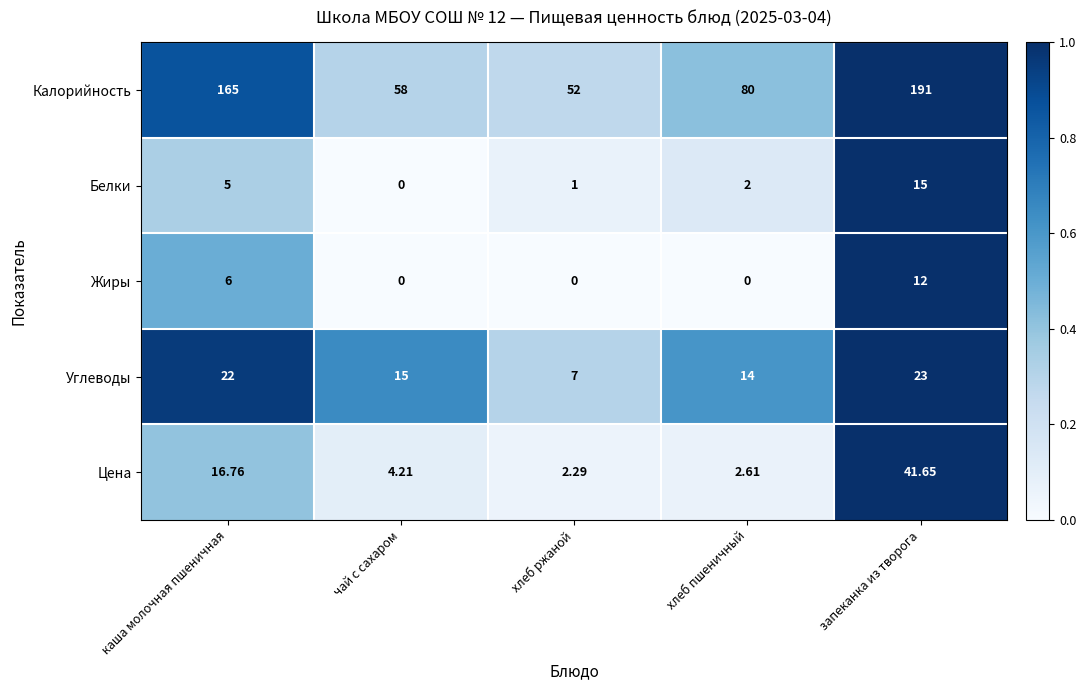

At which label is Калорийность closest to 121?

хлеб пшеничный